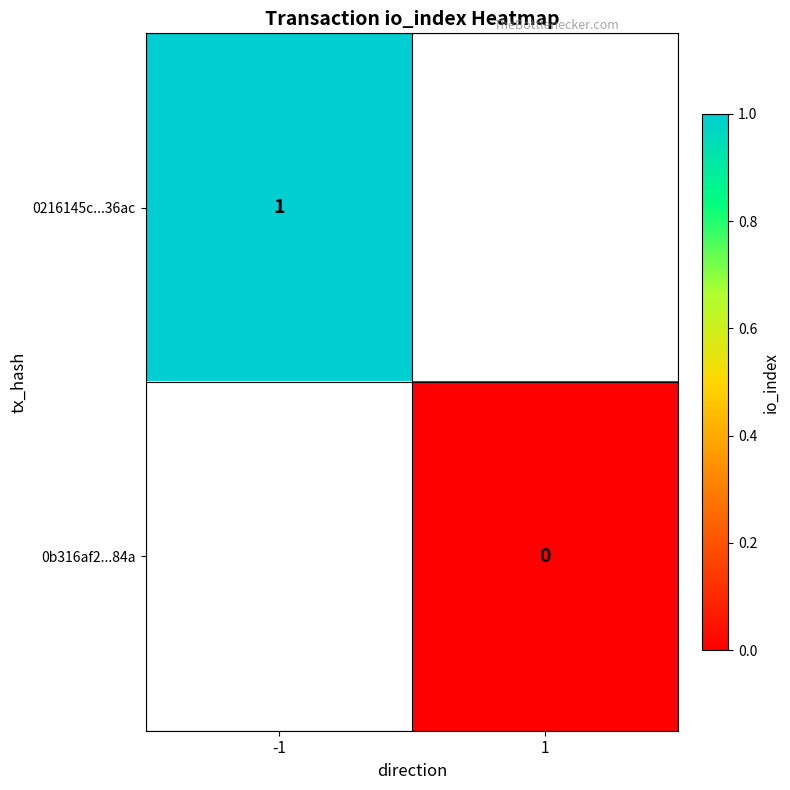

Is the value of 0216145c...36ac at -1 greater than the value of 0b316af2...84a at 1?

Yes